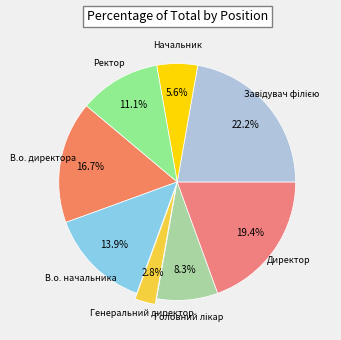

Count the number of slices in the pie.

8